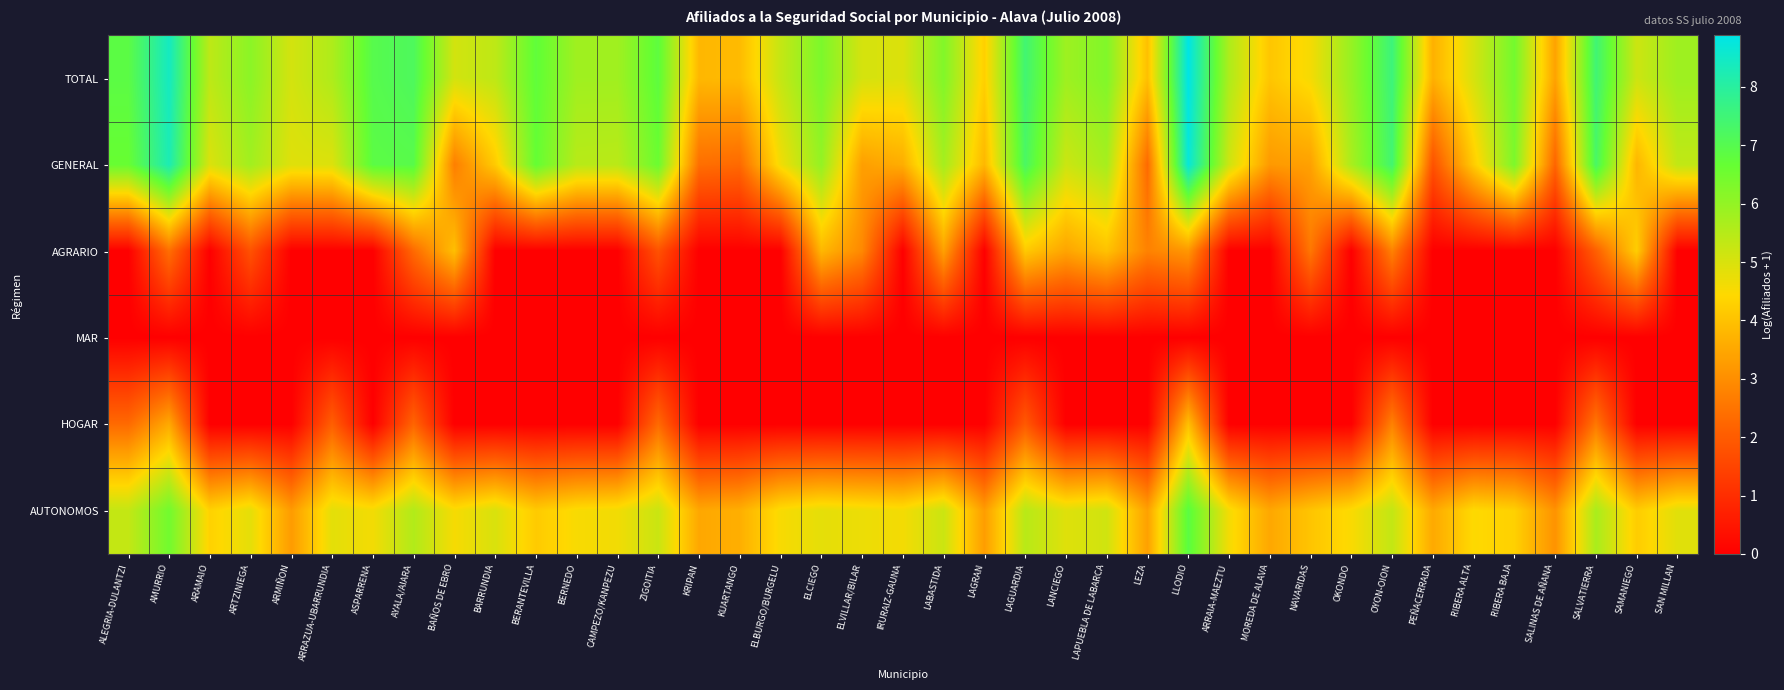

What is the greatest value displayed?

8.9